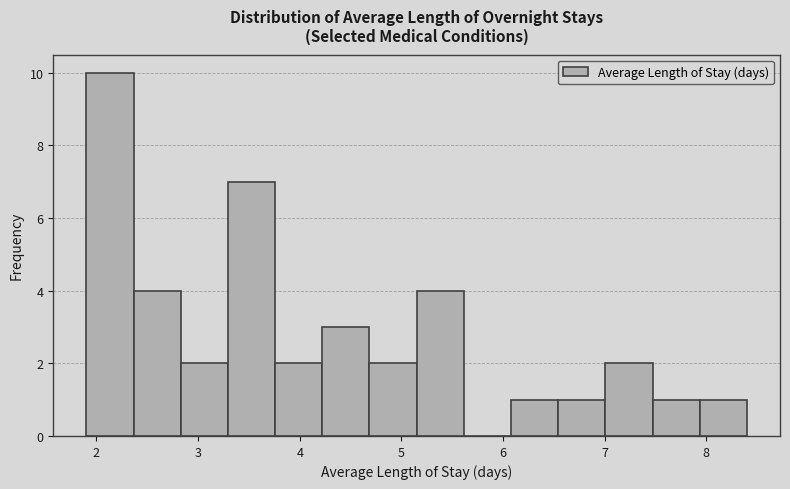

What is the height of the bar covering 4.7 to 5.2 on the x-axis? Neither the bar edges nor the heights are printed on the chart, so give them approximately, as read against the axes.

2